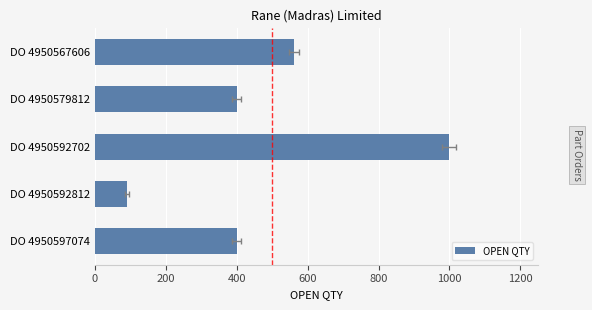

Which has a higher value, DO 4950597074 or DO 4950592702?

DO 4950592702